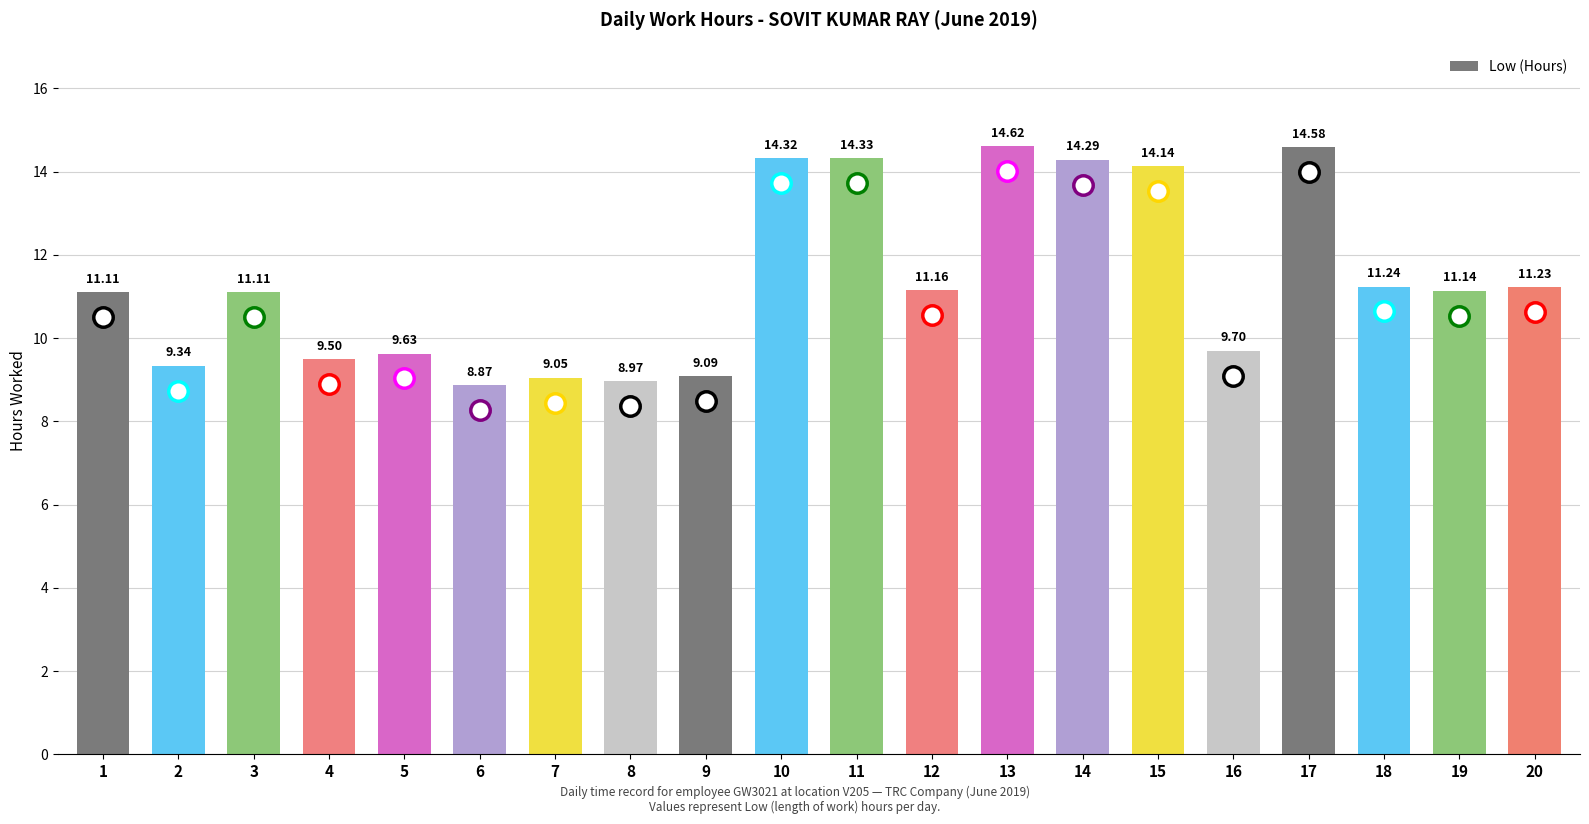

What is the difference between the values at 11 and 12?

3.2